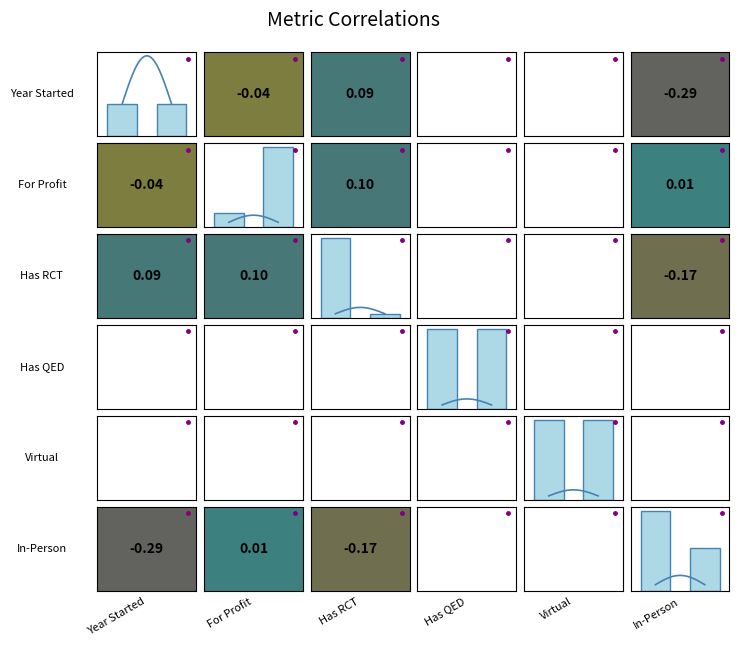

Is the value of Year Started at 1 greater than the value of Virtual at 0?

No